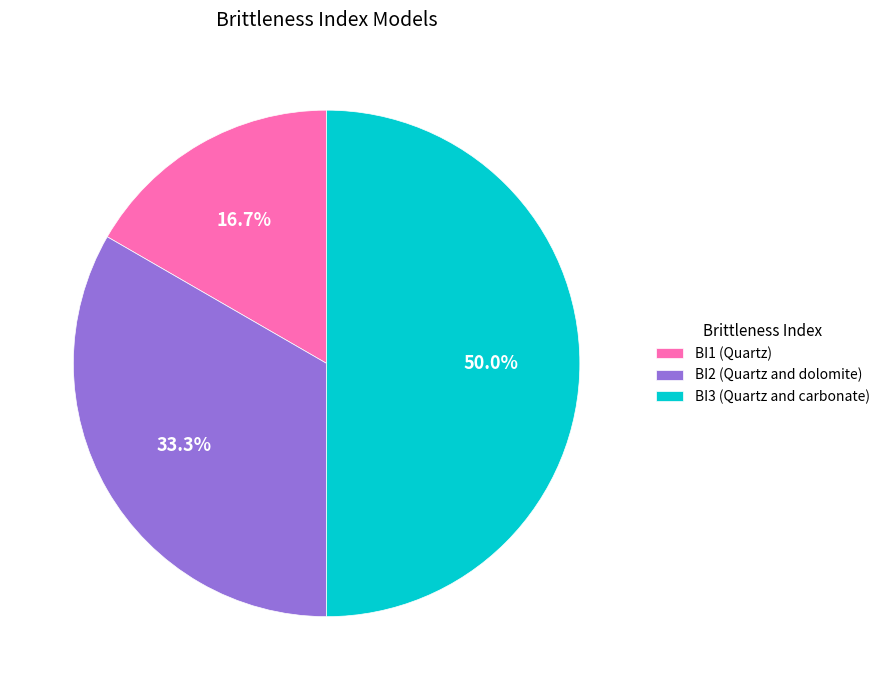

Which category has the smallest portion of the pie?

BI1 (Quartz)